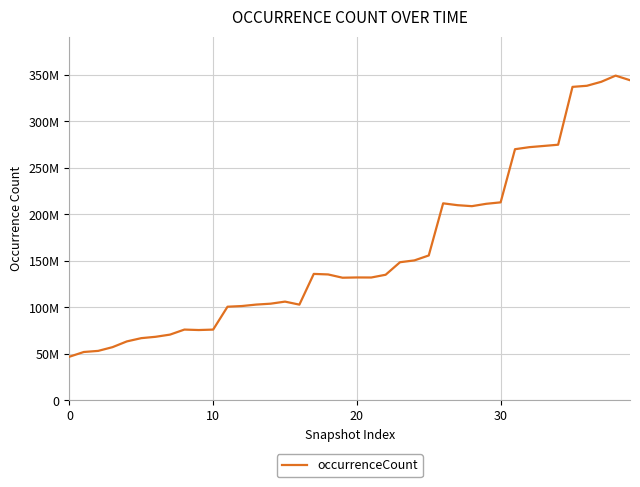

Reading right to left, list all the values displayed in this chart.

344256173	349191655	342552117	338271576	337095410	274910604	273591034	272291151	270089519	212958735	211399524	208865815	209917652	211900562	155868932	150552190	148599235	135131500	132164279	132221650	131942070	135458251	136039993	103005932	106251862	104026261	103068905	101498726	100769658	76177987	75702510	76192759	70783799	68442792	66977089	63496637	57297361	53282034	52093326	47015401